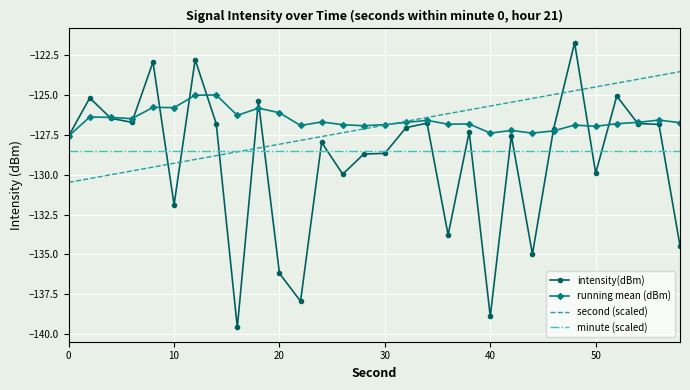

Which series has the largest range (max minus min)?

intensity(dBm)